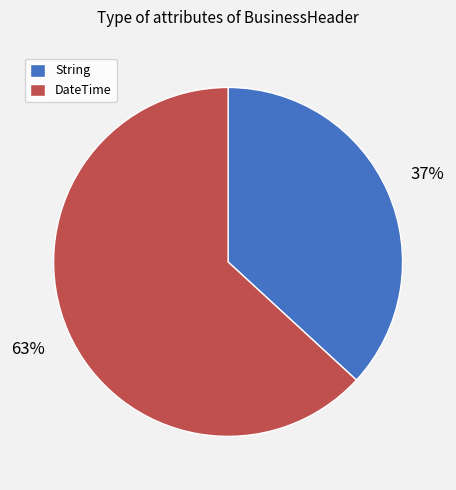

How many slices are in this pie chart?

2